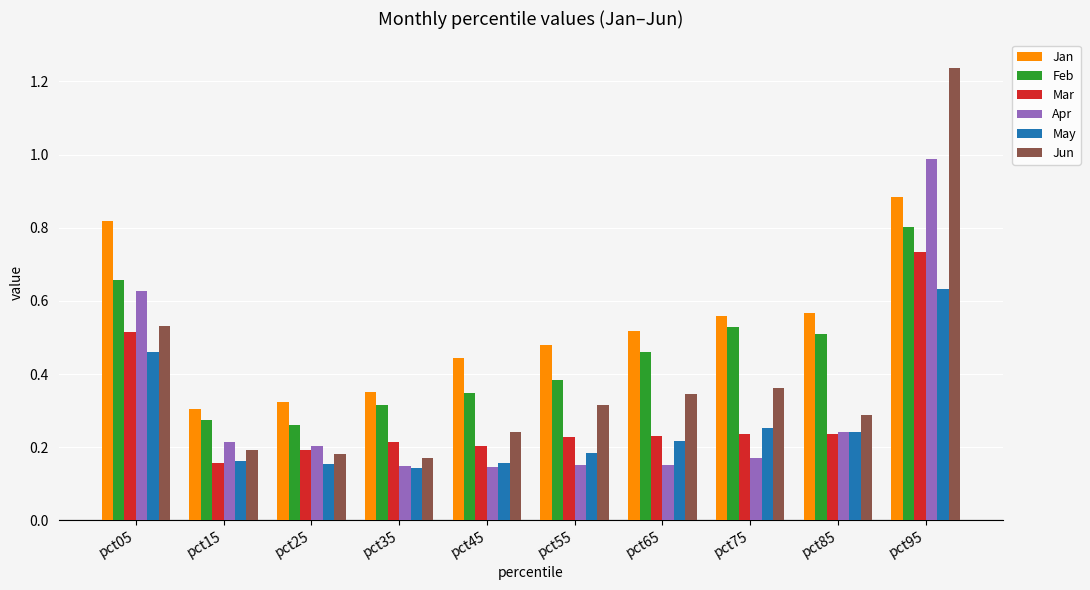

Is it true that Apr equals 0.0 at pct45?

False